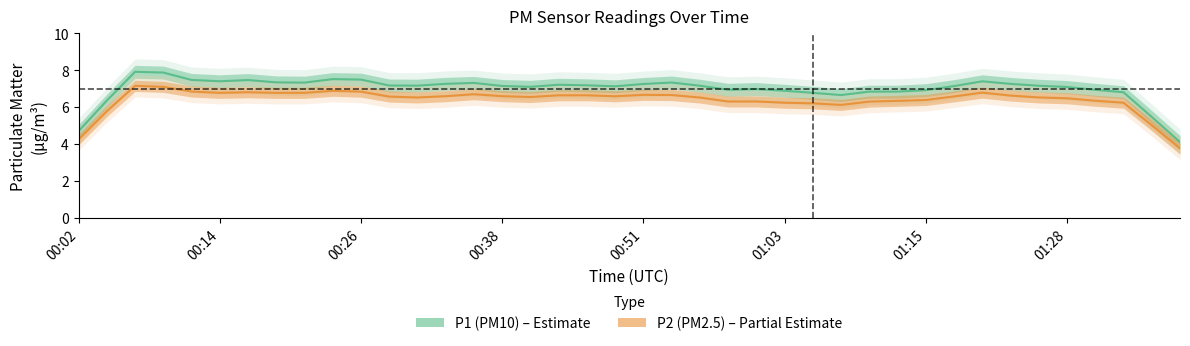

Which series has the largest total across all categories?

P1 (PM10)